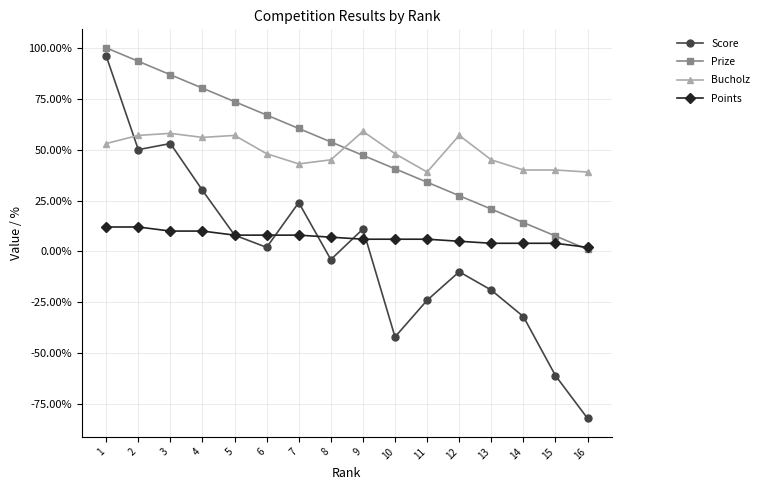

List the labels in order of Prize value, smallest first.

16, 15, 14, 13, 12, 11, 10, 9, 8, 7, 6, 5, 4, 3, 2, 1